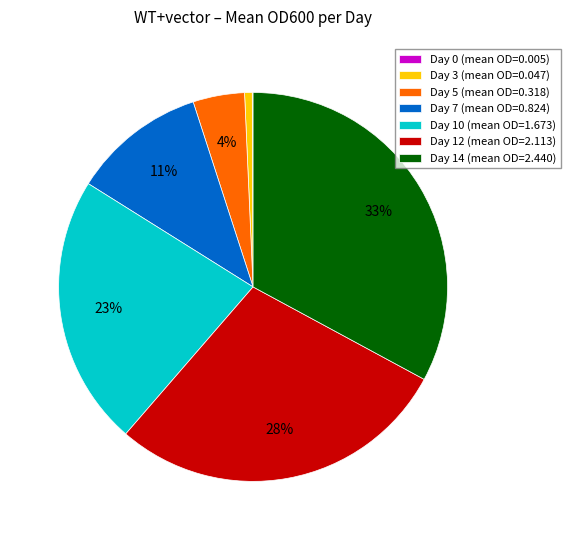

Do Day 5 (mean OD=0.318) and Day 3 (mean OD=0.047) together represent more than half of the pie?

No